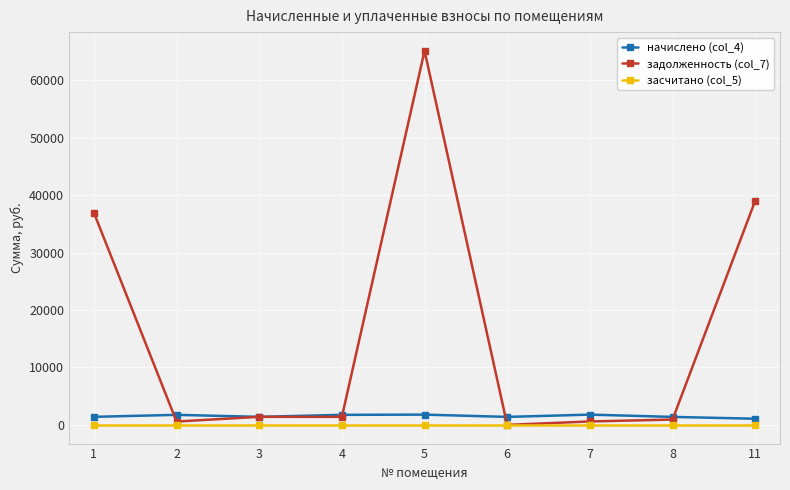

Which category has the highest value in the задолженность (col_7) series?

5